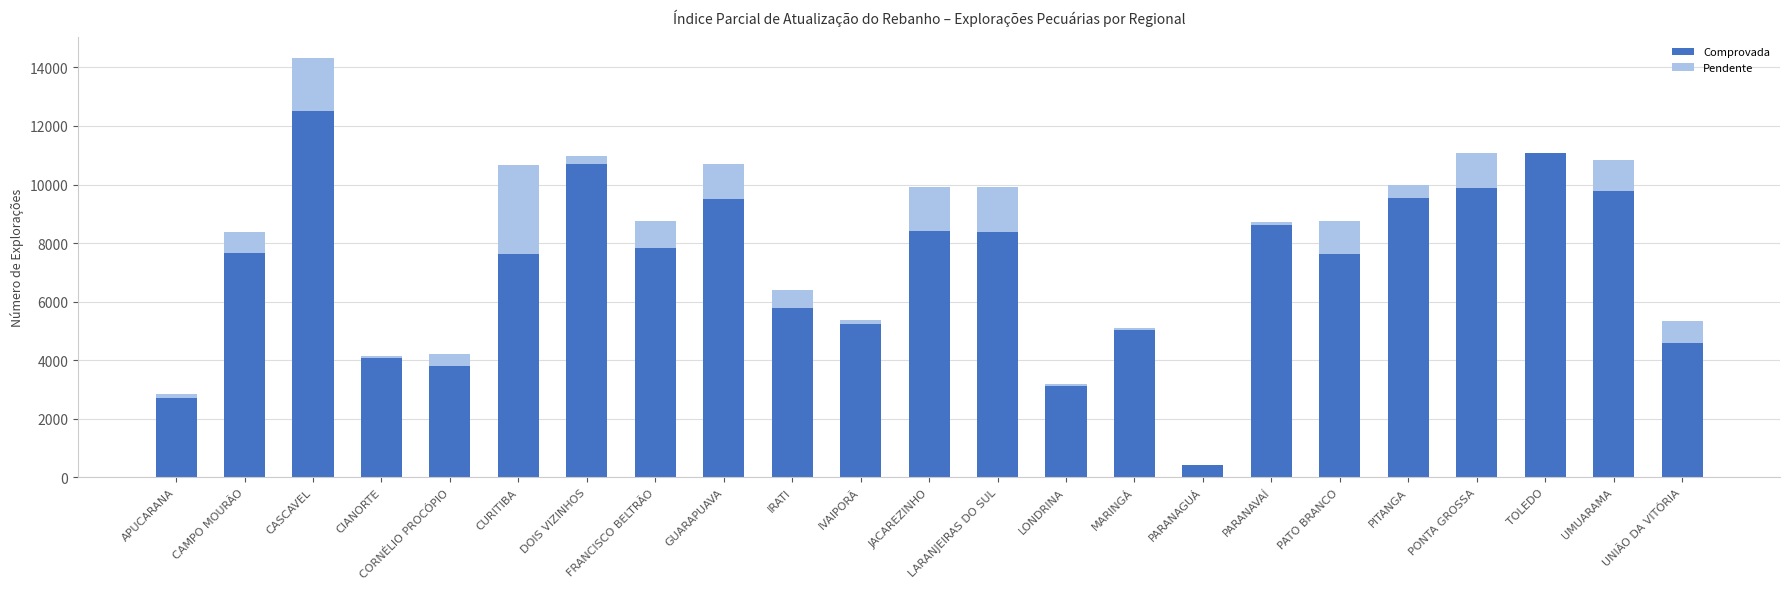

At which category is the sum across all series the highest?

CASCAVEL